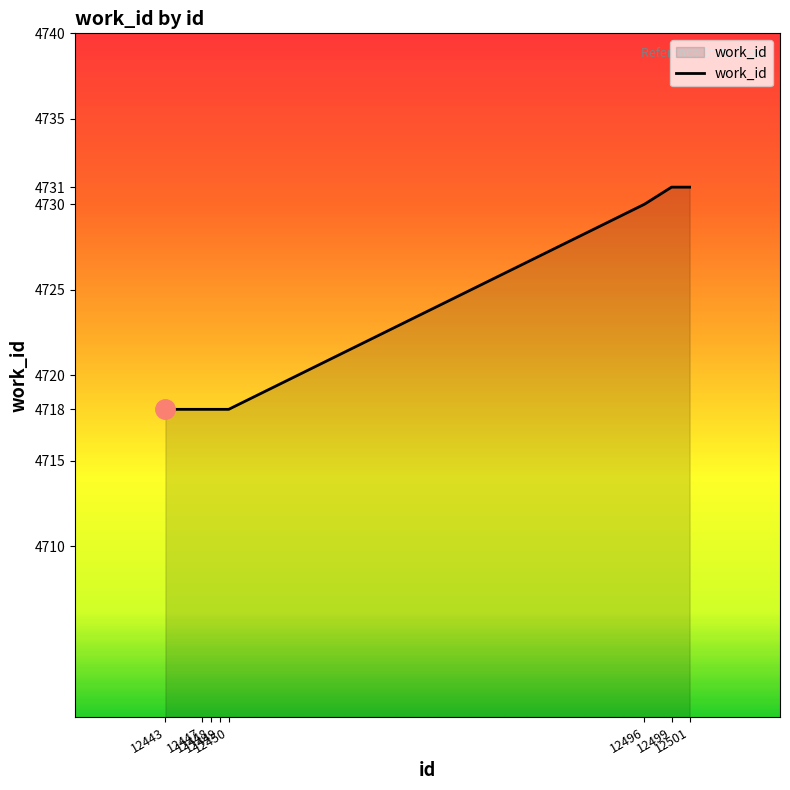

What is the difference between the maximum and minimum values?

13